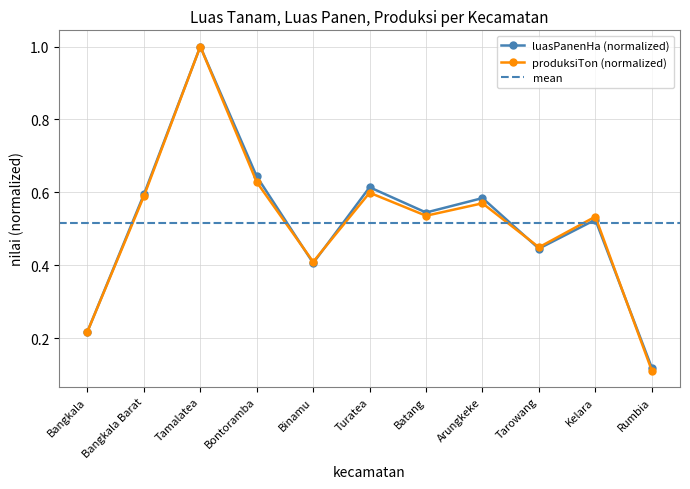

What is the approximate value of luasPanenHa at Binamu?

0.4